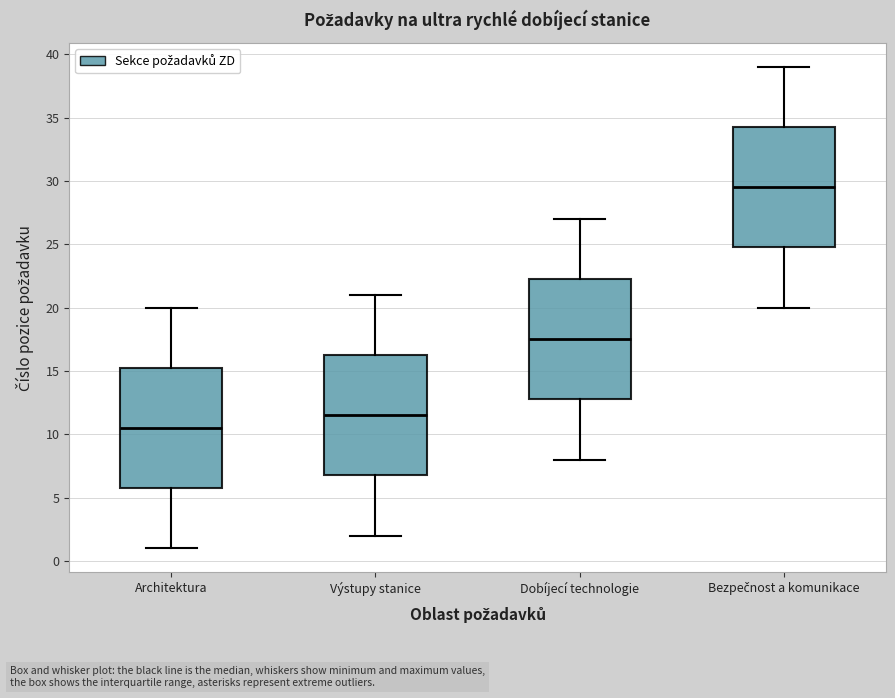

Reading left to right, read every box against the y-axis: the position of its median line, the range the box covers, and the ends of its whiskers. The values are not printed on the chart, so give them approximately, as read against the axis.

Architektura: median 10.5, box 6.0 to 15.5, whiskers 1.0 to 20.0
Výstupy stanice: median 11.5, box 7.0 to 16.5, whiskers 2.0 to 21.0
Dobíjecí technologie: median 17.5, box 13.0 to 22.5, whiskers 8.0 to 27.0
Bezpečnost a komunikace: median 29.5, box 25.0 to 34.5, whiskers 20.0 to 39.0